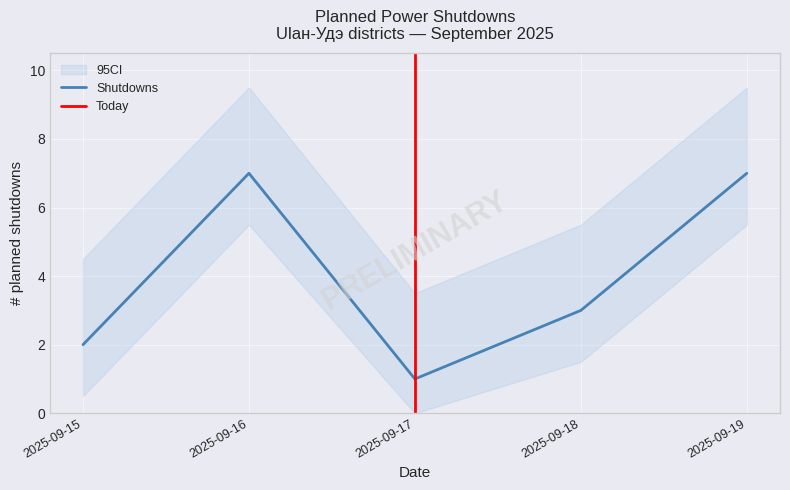

True or false: the data shows 3 at 1.

False